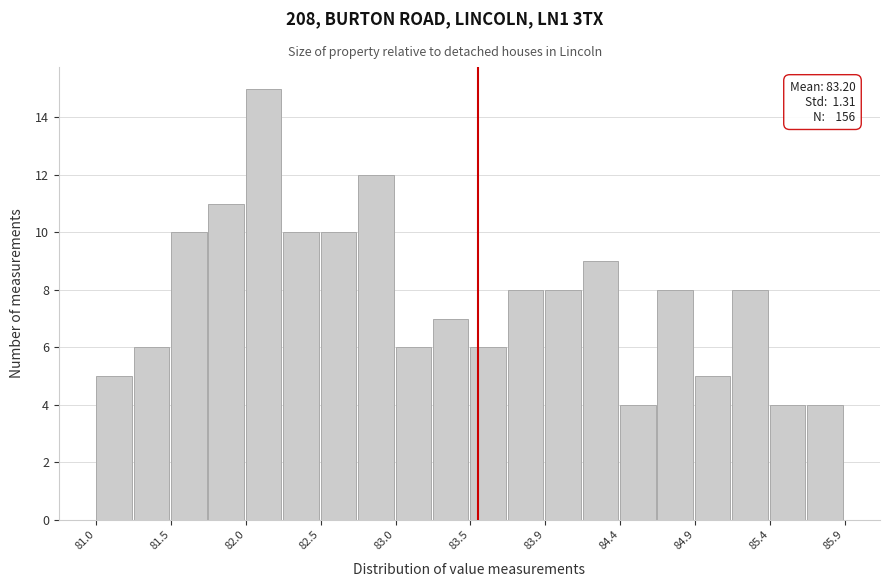

Which range on the x-axis has the tallest bar?

81.980 to 82.225